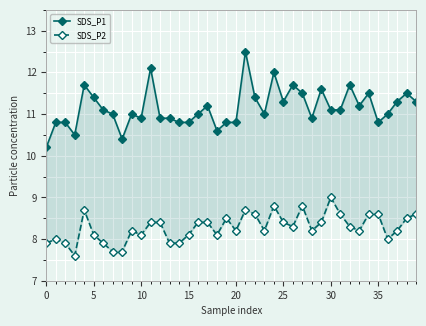

What are all the series names shown in the legend?

SDS_P1, SDS_P2